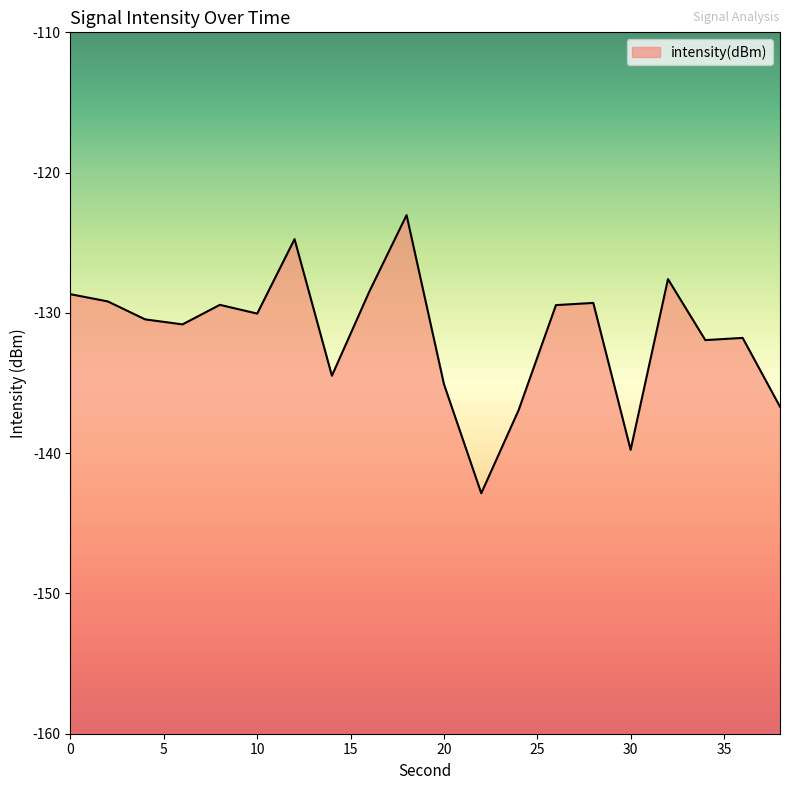

Reading left to right, transcribe all the data shown in this chart.

0=-128.7	2=-129.2	4=-130.5	6=-130.8	8=-129.4	10=-130.1	12=-124.7	14=-134.5	16=-128.5	18=-123.0	20=-135.1	22=-142.9	24=-136.9	26=-129.4	28=-129.3	30=-139.8	32=-127.6	34=-131.9	36=-131.8	38=-136.7